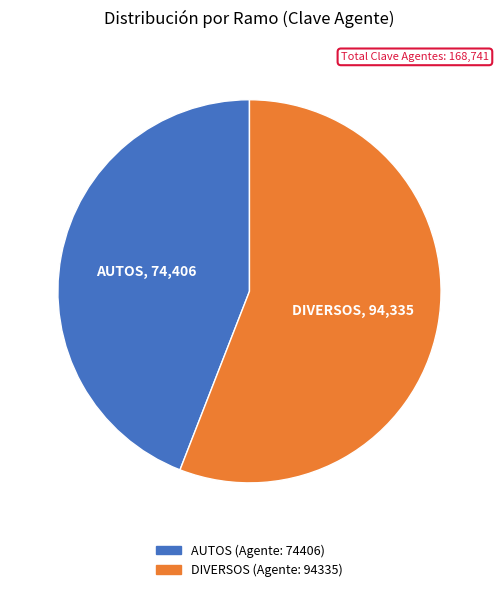

Rank the categories by value from lowest to highest.

AUTOS, DIVERSOS